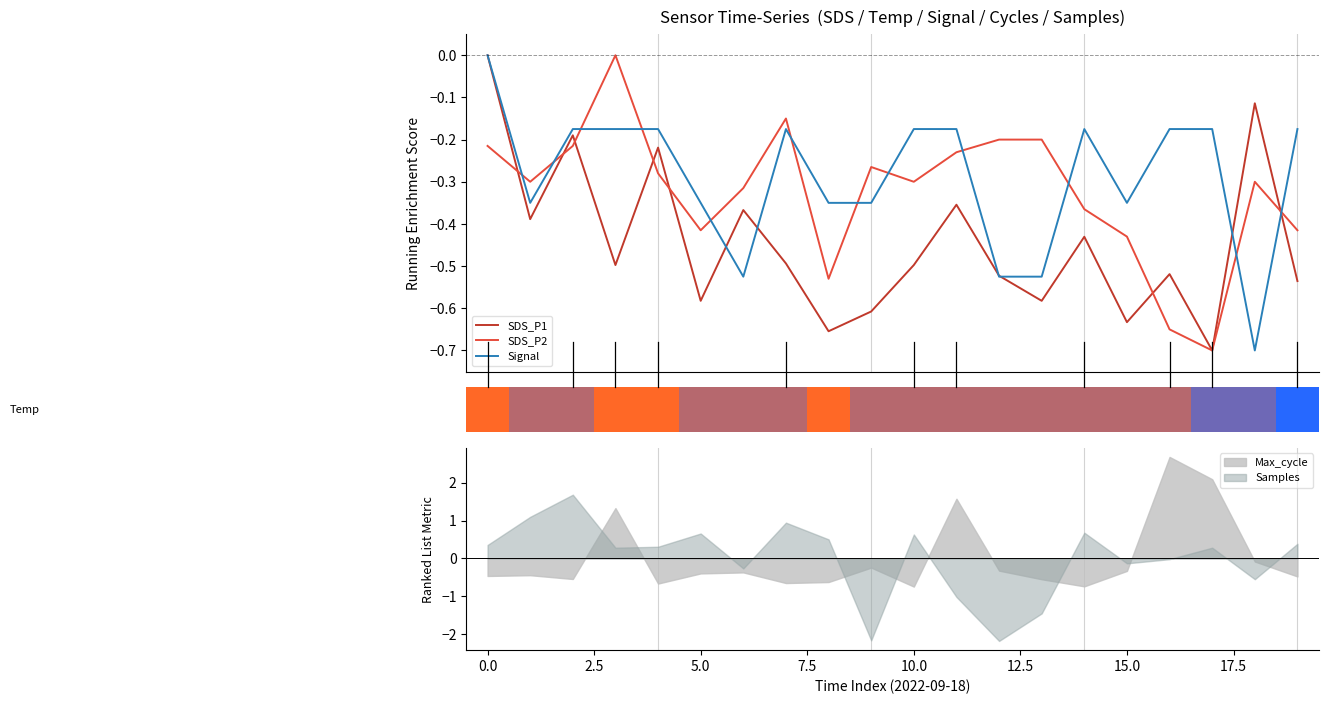

What is the label of the 2nd bar from the right?

18